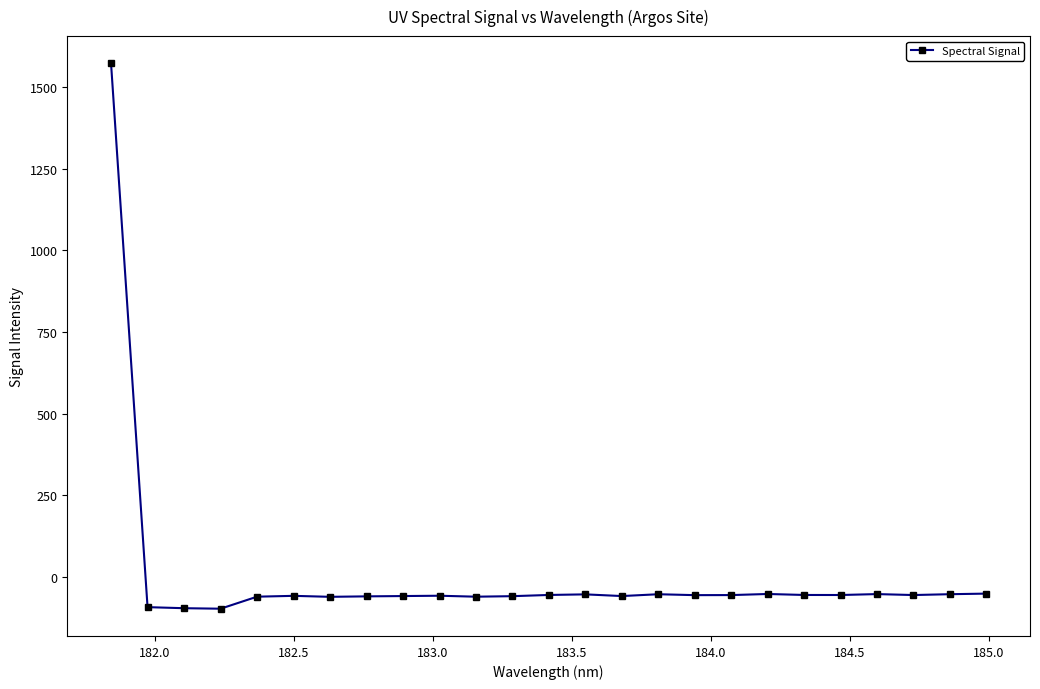

What is the difference between the maximum and minimum values?

1670.2